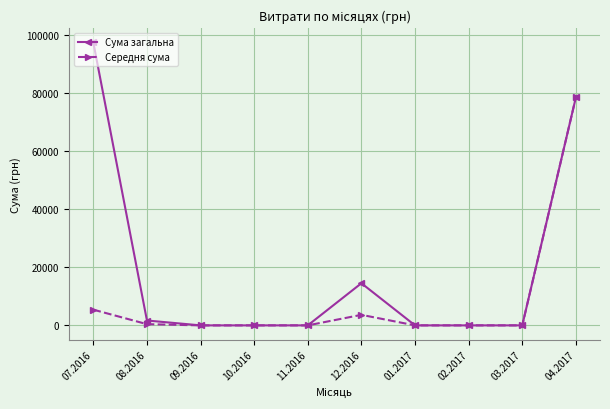

Which series has the largest range (max minus min)?

Сума загальна